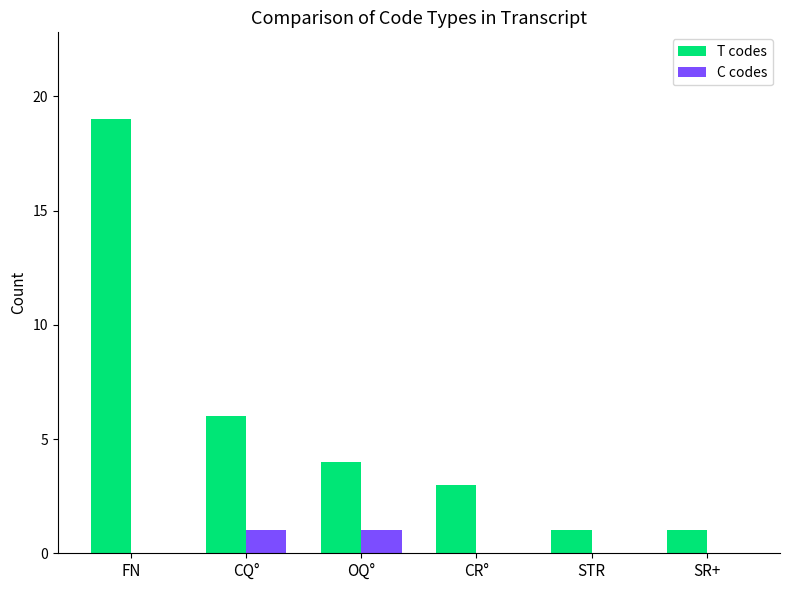

What is the maximum value for T codes?

19